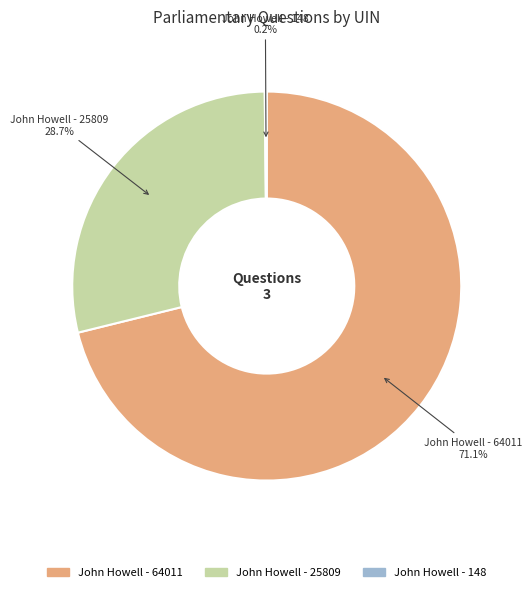

Is there a majority slice in this chart?

Yes